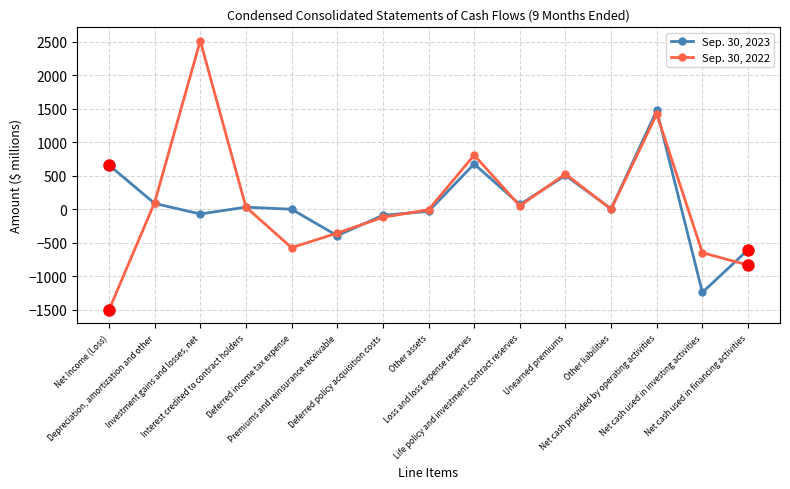

Count the number of categories in the chart.

15